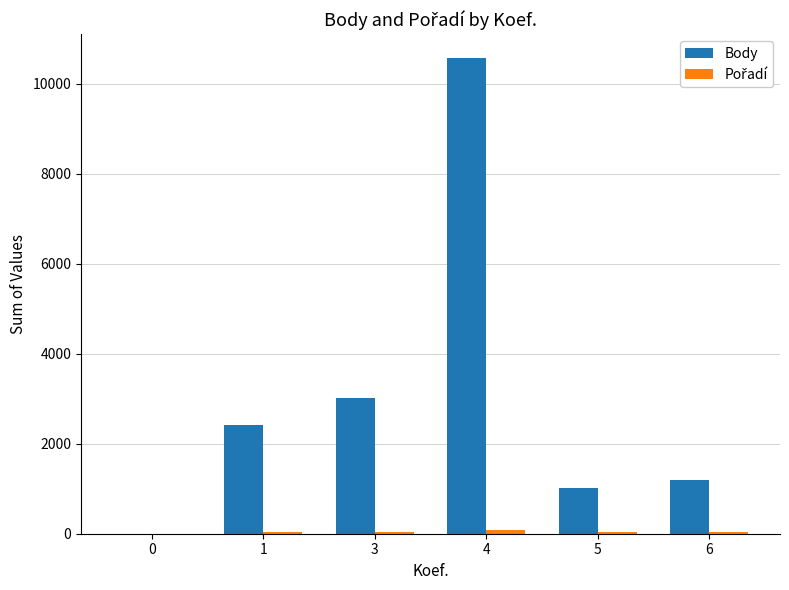

Between 5 and 6, which series saw the biggest shift?

Body